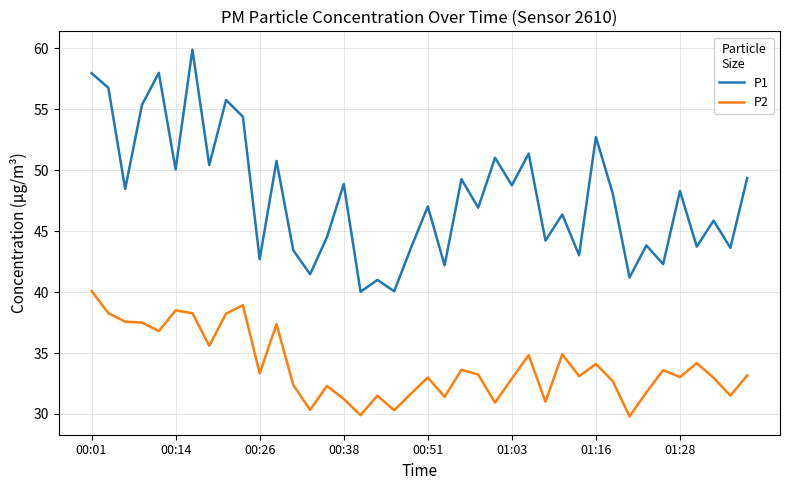

Rank the series by their maximum value, from highest to lowest.

P1, P2